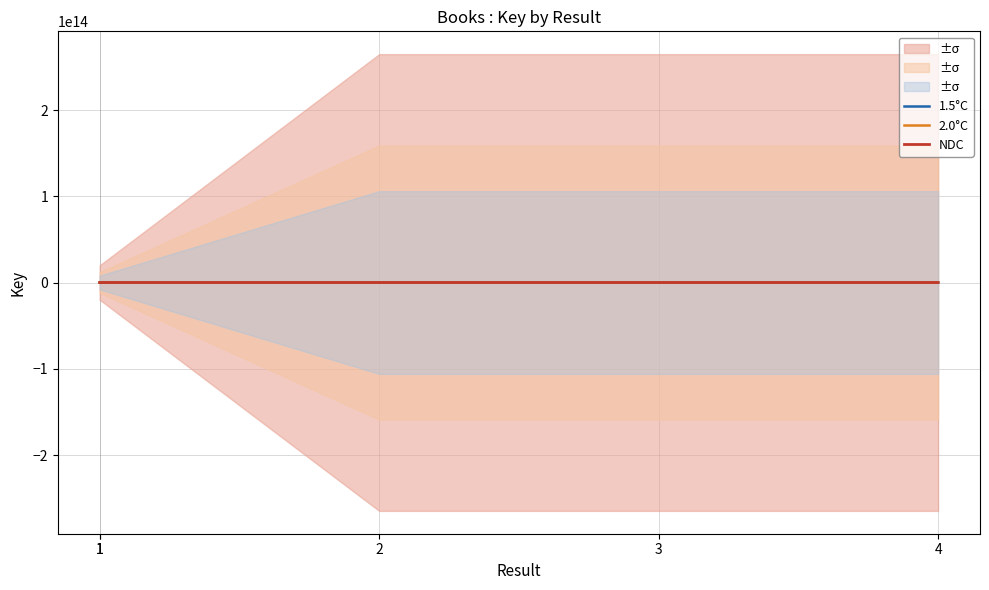

True or false: 1.5°C and 2.0°C cross at least once.

False